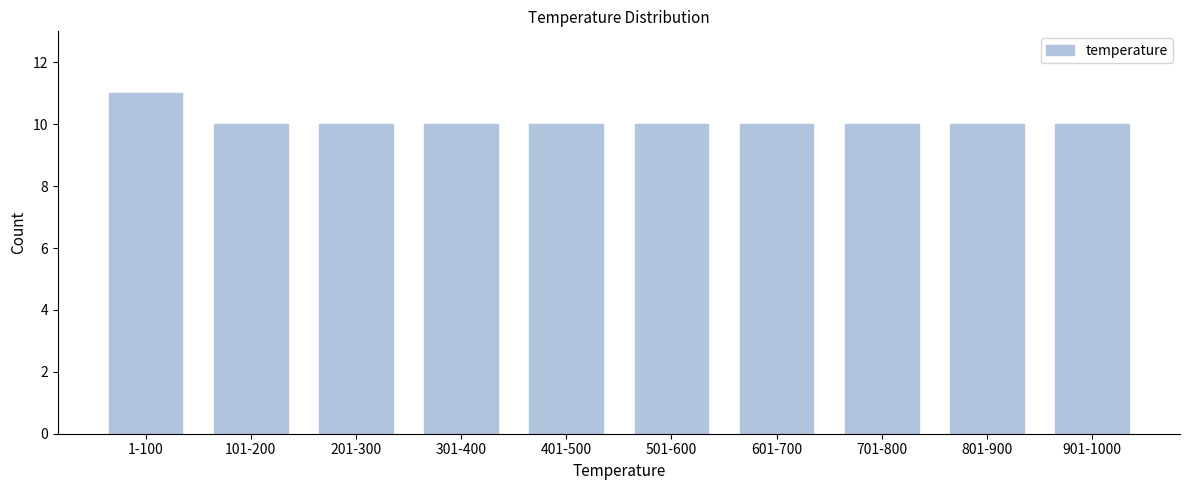

Reading right to left, what are all the values shown in this chart?

10	10	10	10	10	10	10	10	10	11